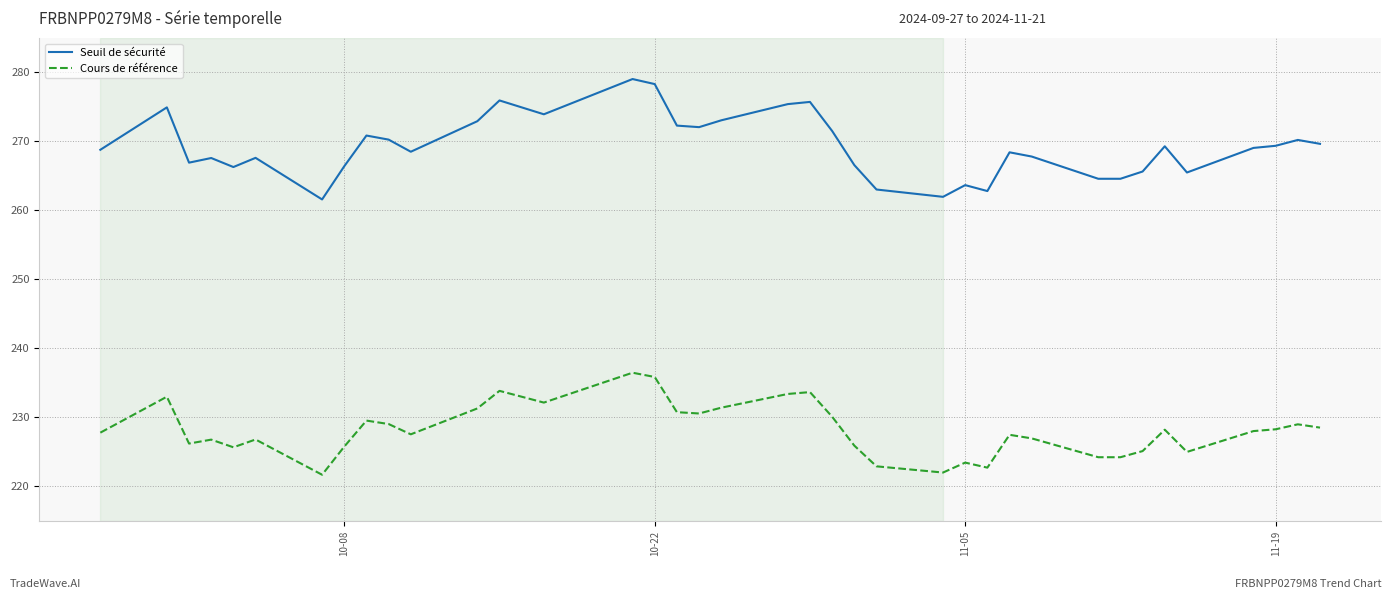

What is the difference between the maximum and minimum values in the Seuil de sécurité series?

17.5